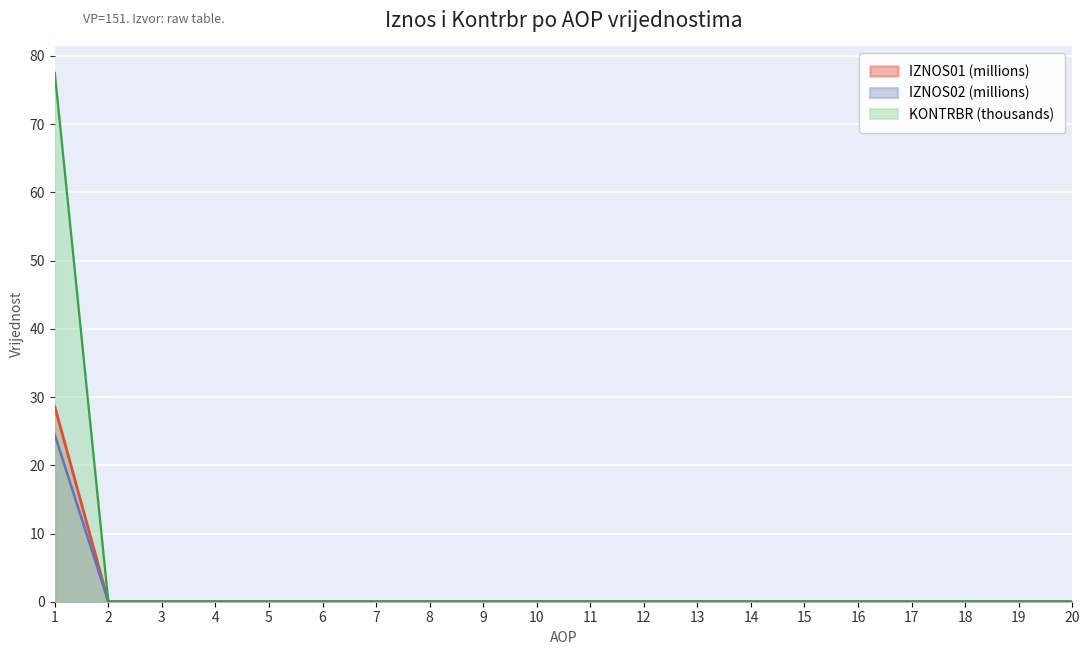

Count the number of categories in the chart.

20